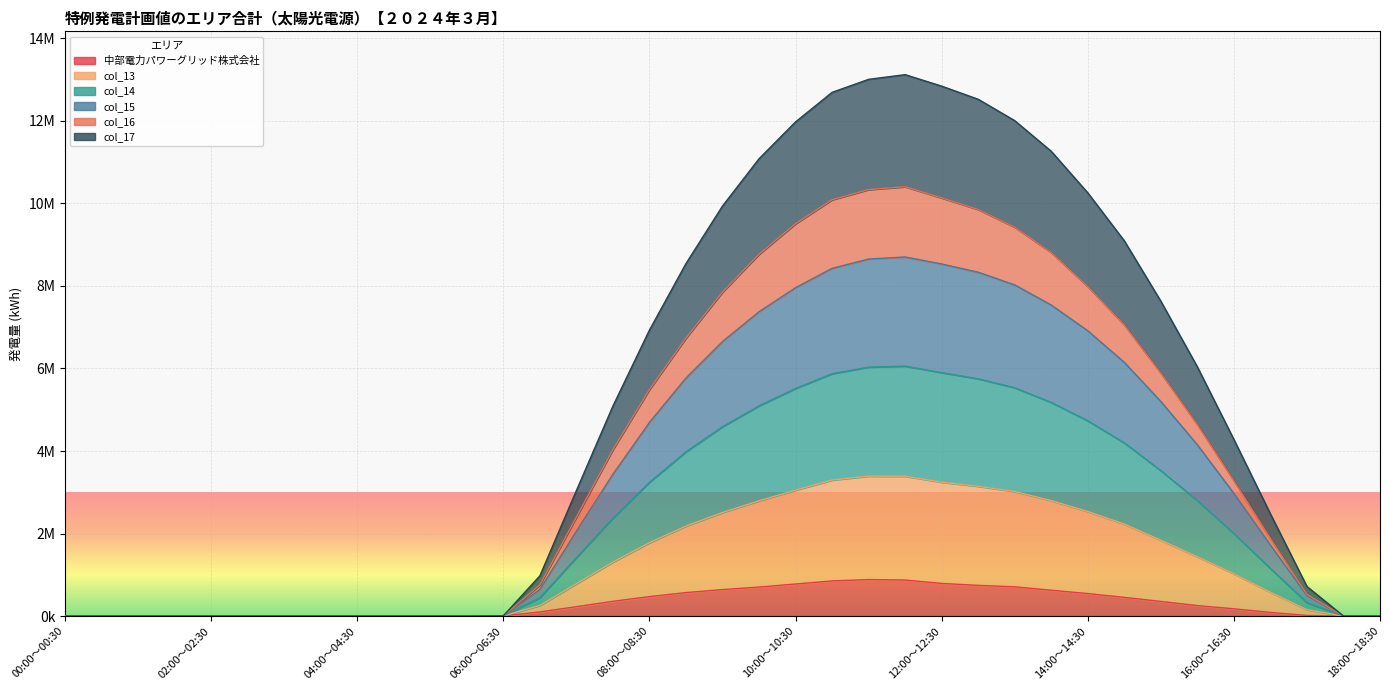

At how many categories does at least one series exceed 8441171?

13